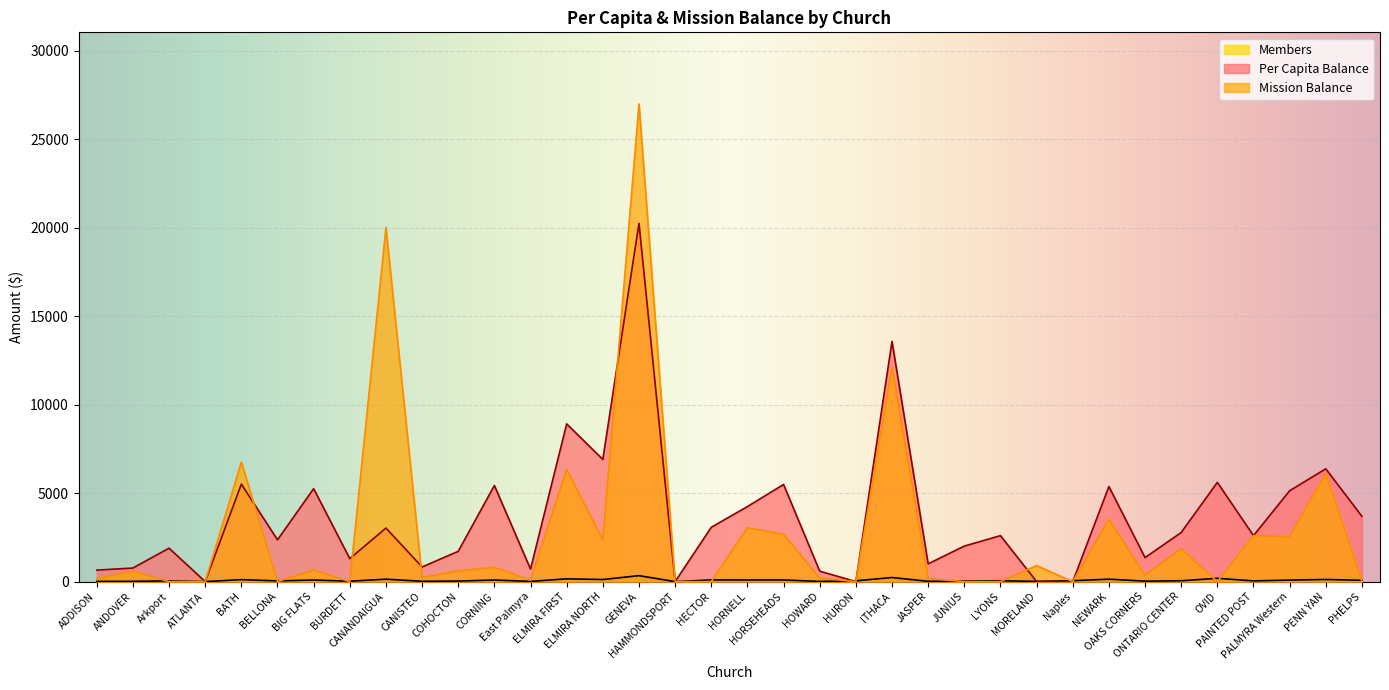

The value of Members at JASPER is 17.0. True or false?

True